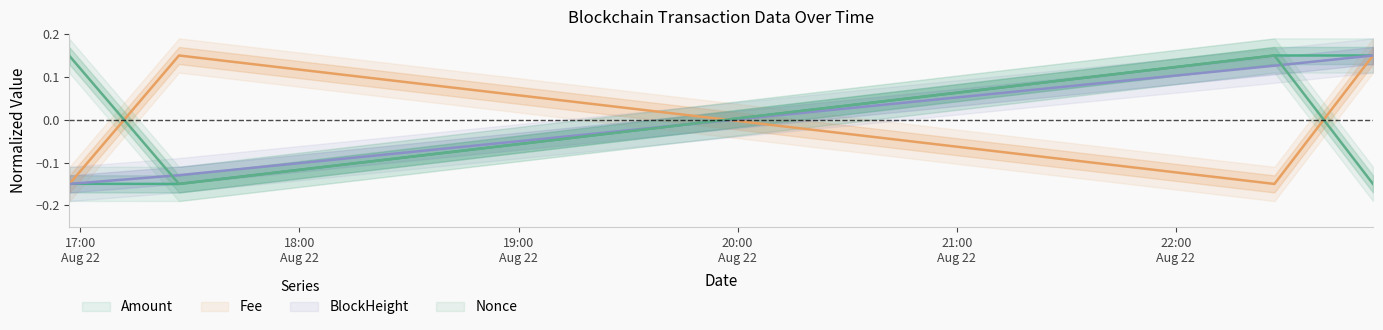

What is the label of the 3rd point from the left?

2021-08-22 22:27:00